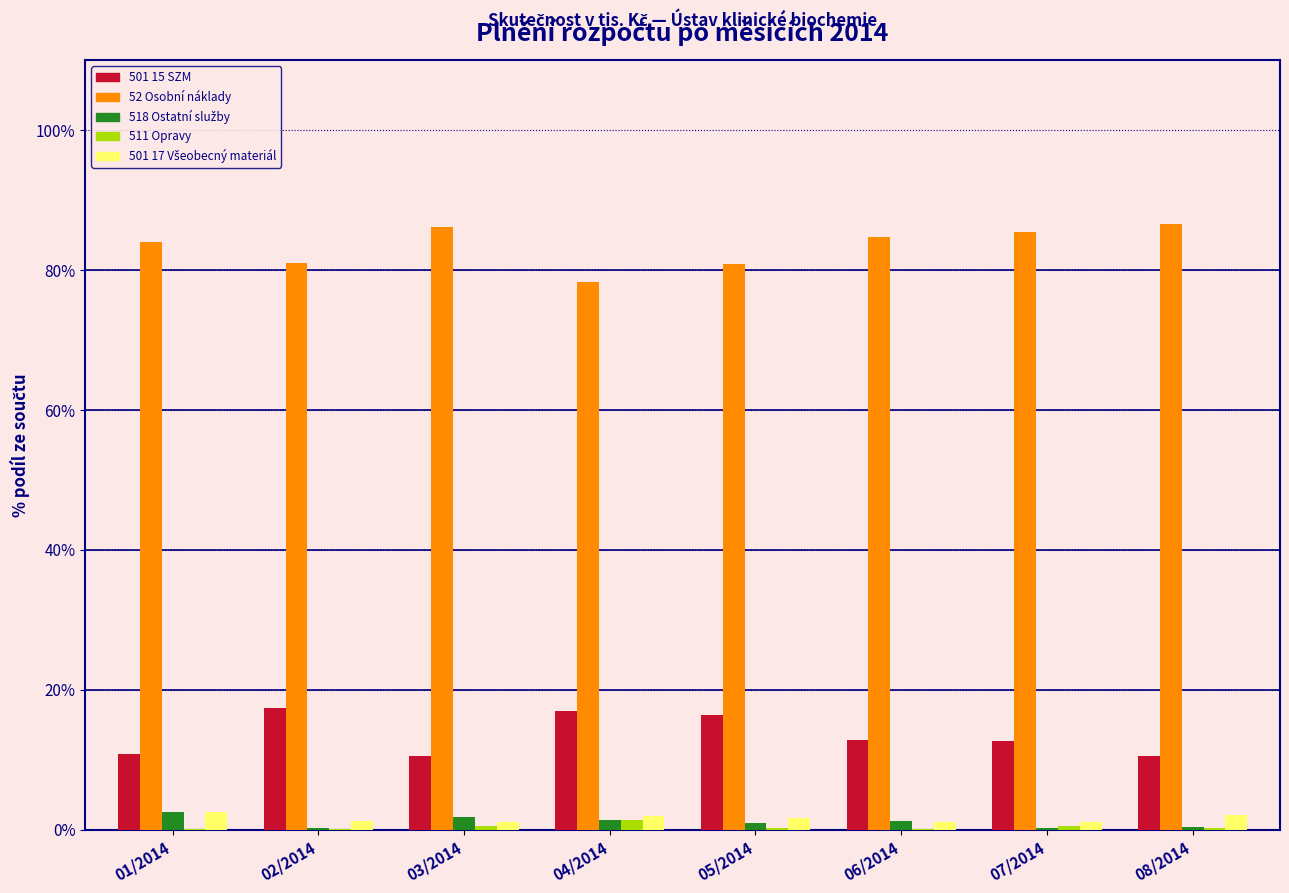

The value of 52 Osobní náklady at 04/2014 is 78.3. True or false?

True